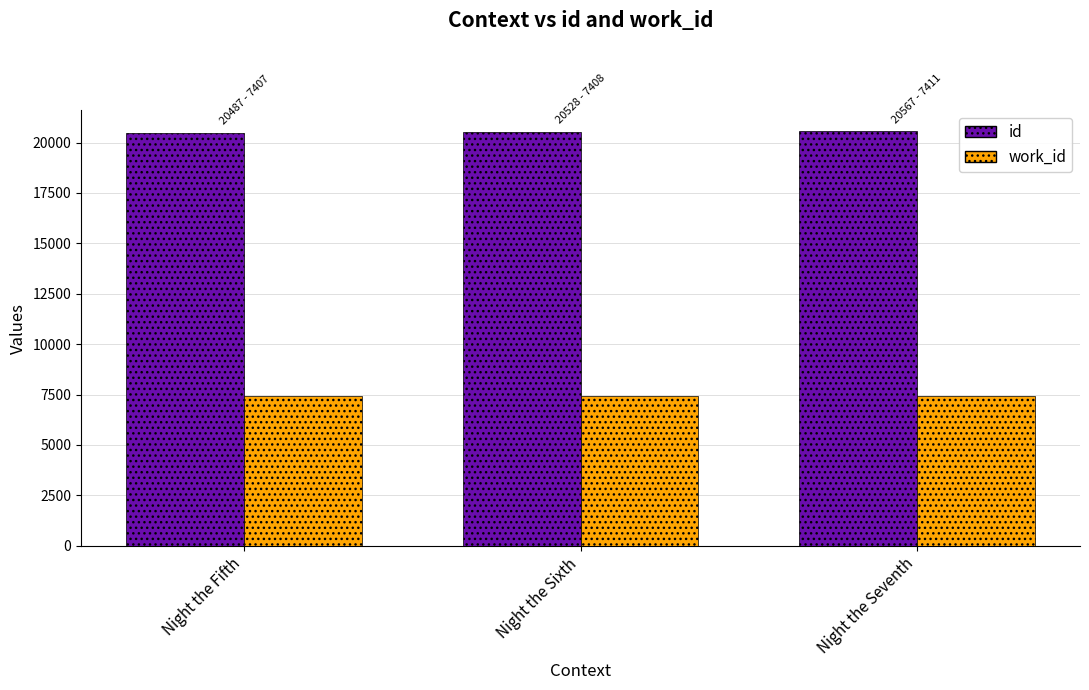

Is the value of id at Night the Fifth greater than the value of work_id at Night the Sixth?

Yes